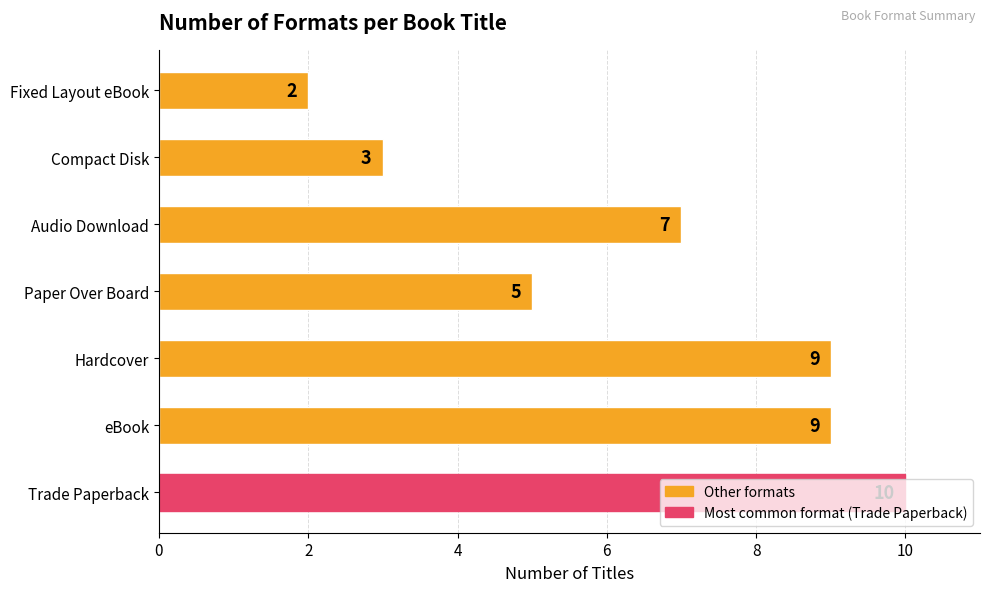

Count the number of data series in this chart.

1